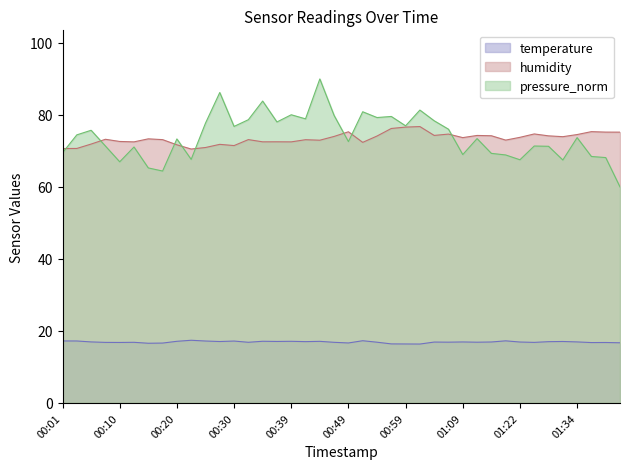

Between 00:35 and 00:56, which series saw the biggest shift?

pressure_norm